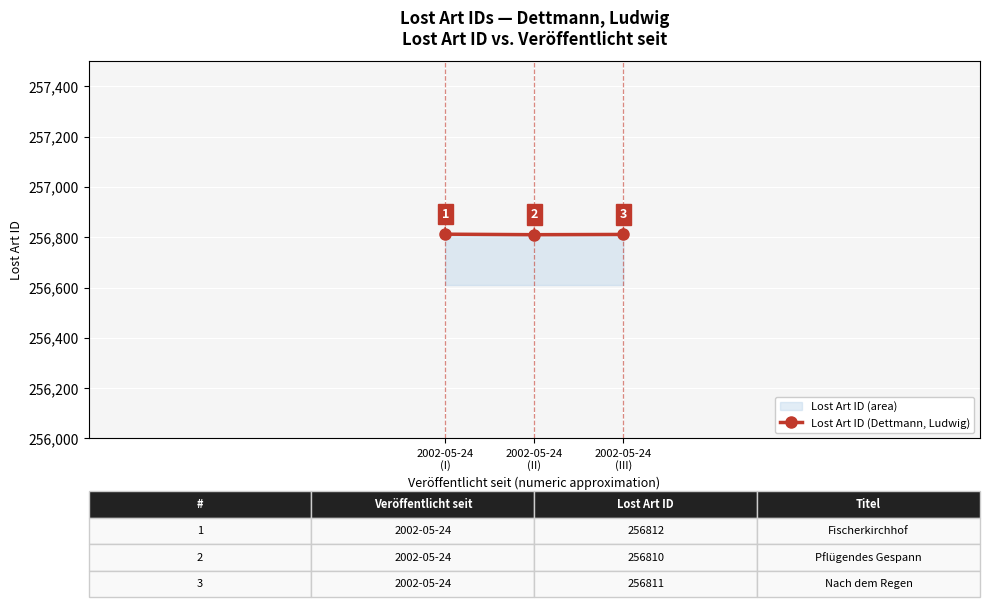

At which label is the value closest to 256811?

2002-05-24
(III)